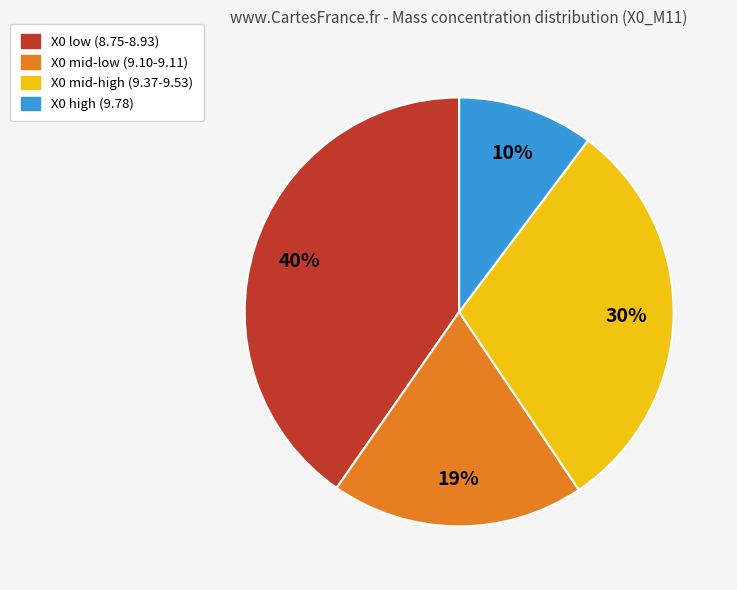

Is there any slice that represents more than half of the pie?

No